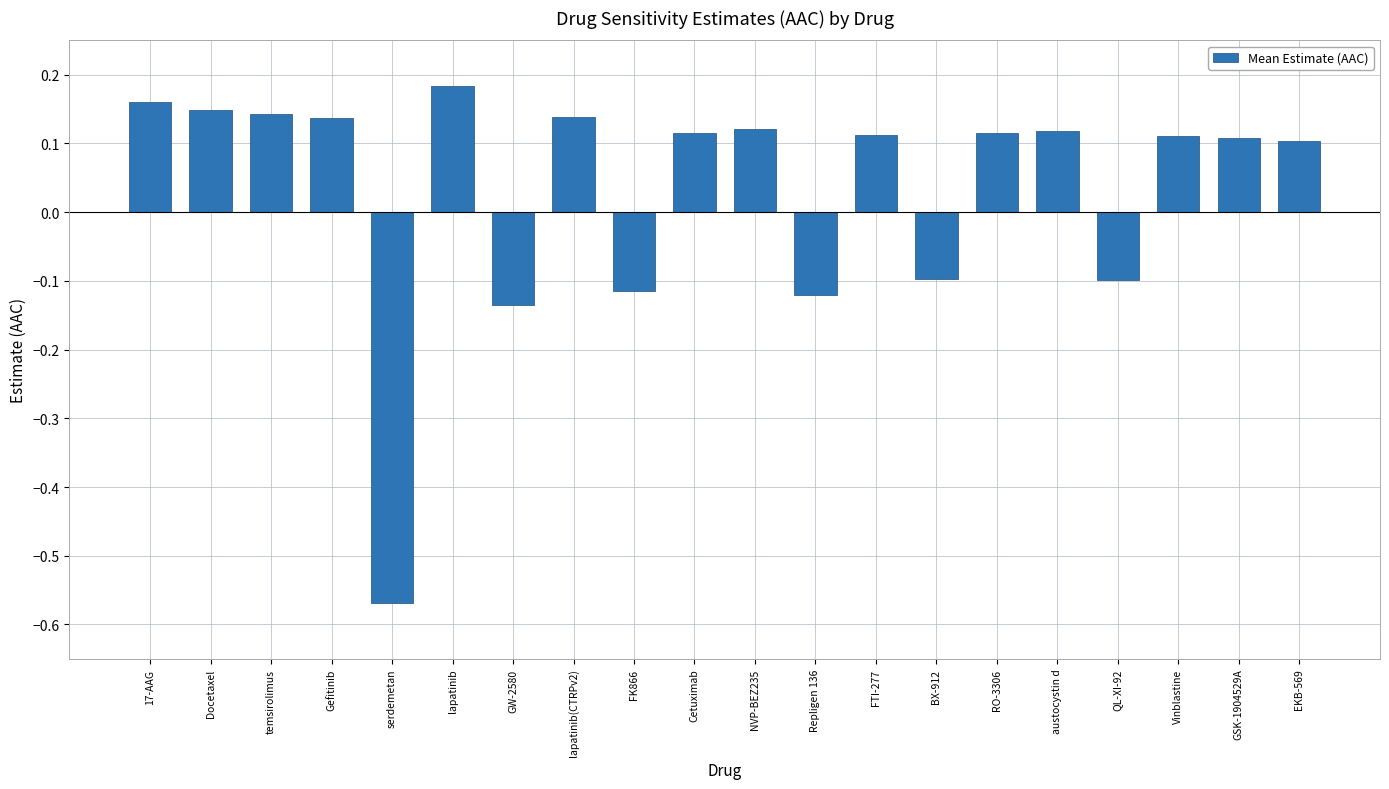

Which category has the highest value across all series?

lapatinib